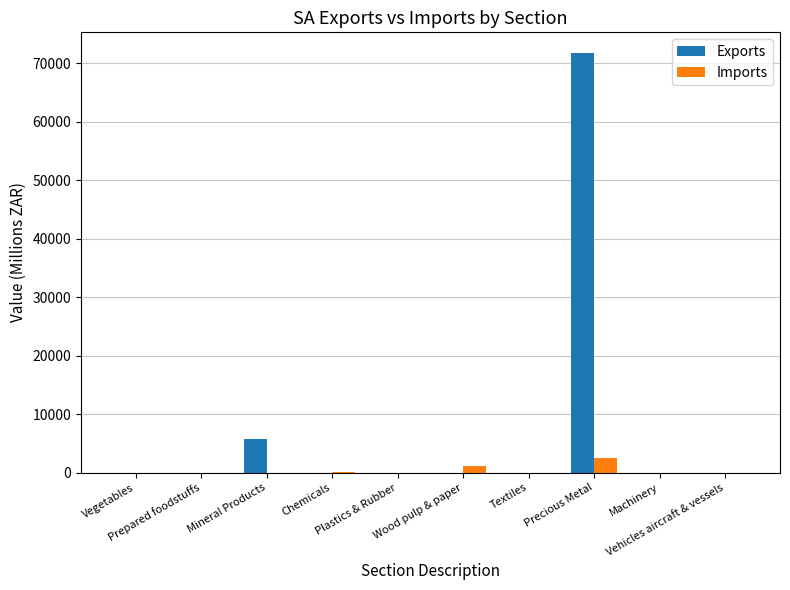

What is the highest value of the Imports series?

2569.9